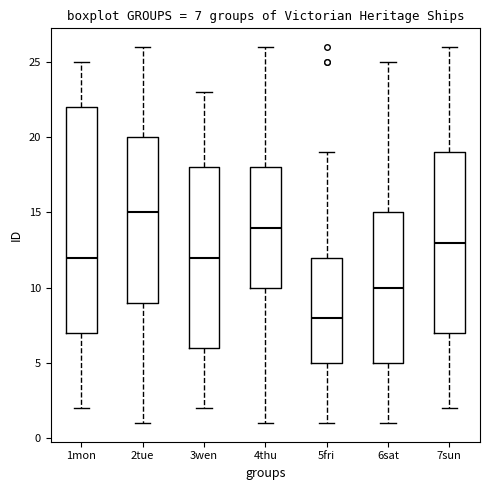

Comparing the boxes themselves (not the whiskers), which one is the tallest?

1mon